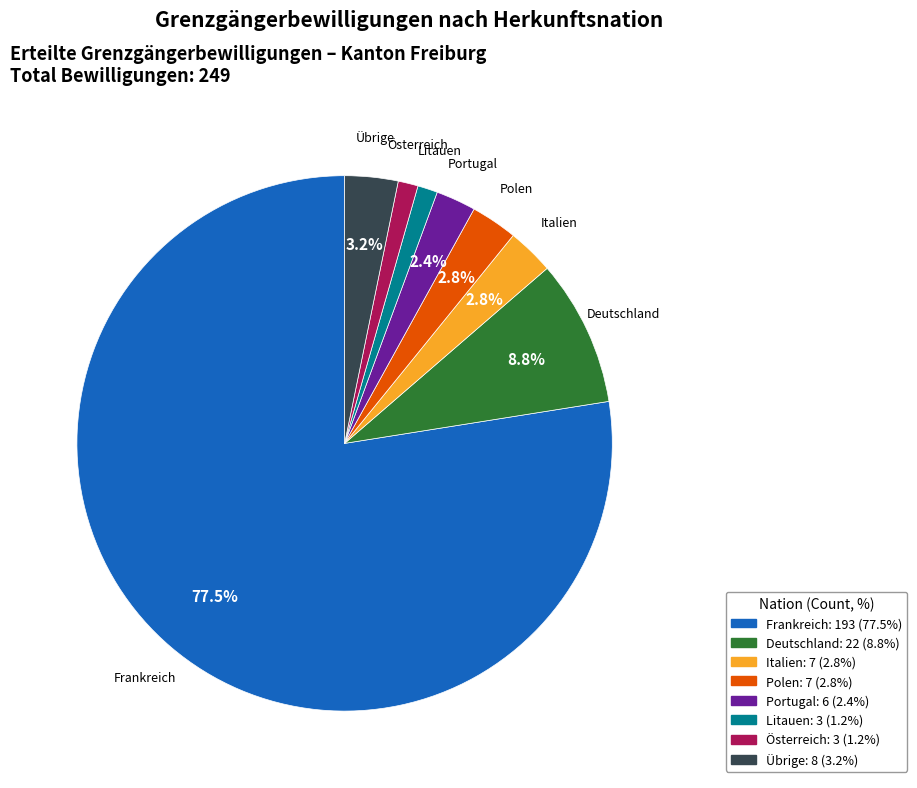

Do Portugal and Litauen together represent more than half of the pie?

No